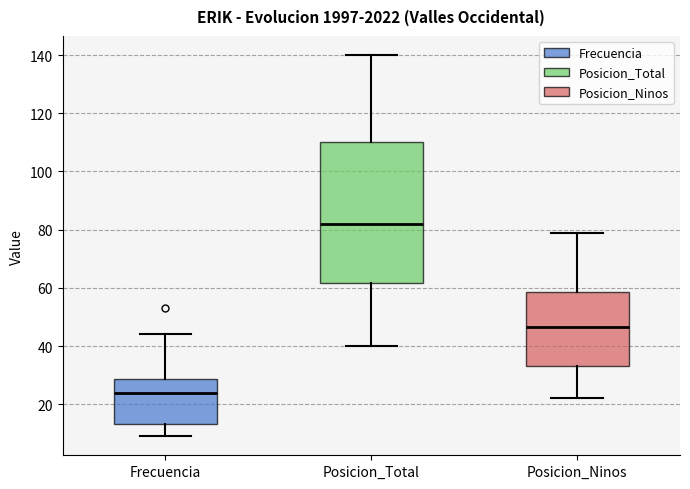

Reading left to right, read every box against the y-axis: the position of its median line, the range the box covers, and the ends of its whiskers. The values are not printed on the chart, so give them approximately, as read against the axis.

Frecuencia: median 24, box 14 to 28, whiskers 10 to 44
Posicion_Total: median 82, box 62 to 110, whiskers 40 to 140
Posicion_Ninos: median 46, box 34 to 58, whiskers 22 to 80